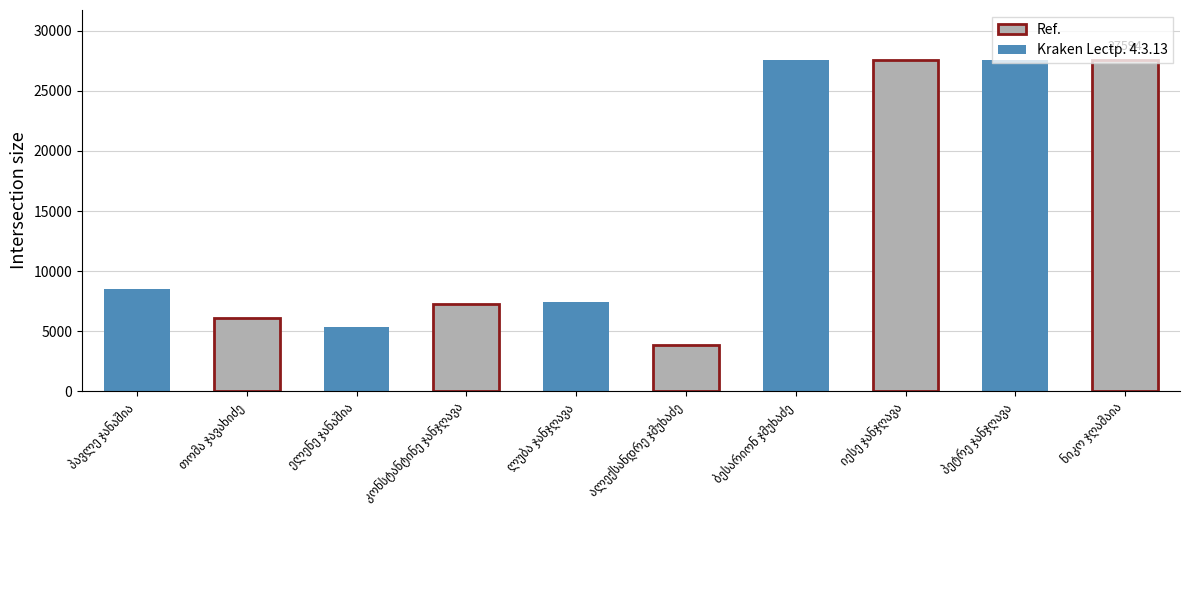

List the labels in order of value, largest first.

ნიკო ჯღამაია, ბესარიონ ჯმუხაძე, იესე ჯანჯღავა, პეტრე ჯანჯღავა, პავლე ჯანაშია, ლუბა ჯანჯღავა, კონსტანტინე ჯანჯღავა, თომა ჯავახიძე, ელენე ჯანაშია, ალექსანდრე ჯმუხაძე